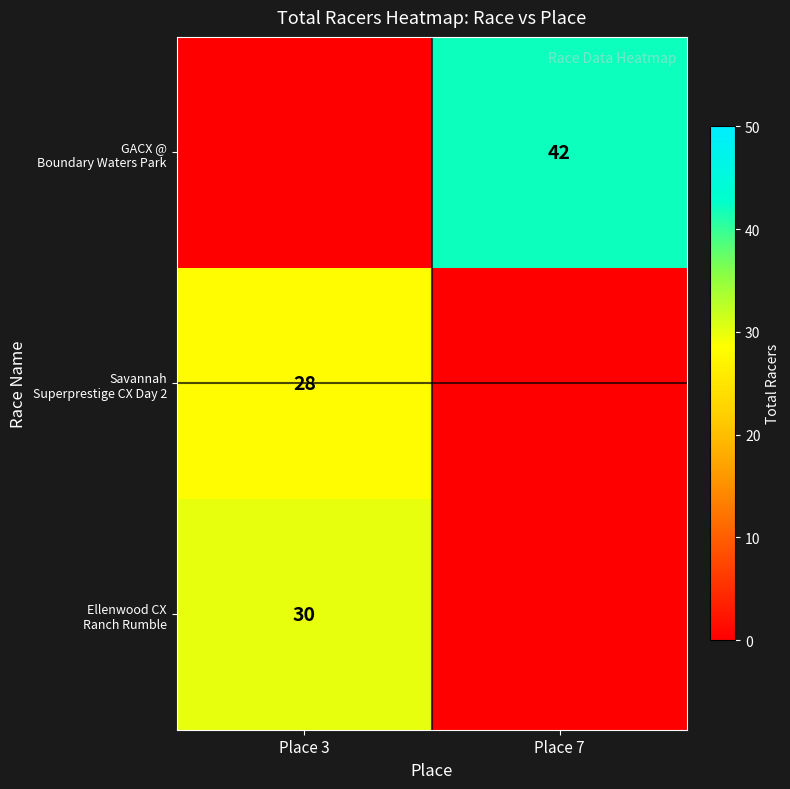

What is the sum of the GACX @ Boundary Waters Park values at Place 7 and Place 3?

42